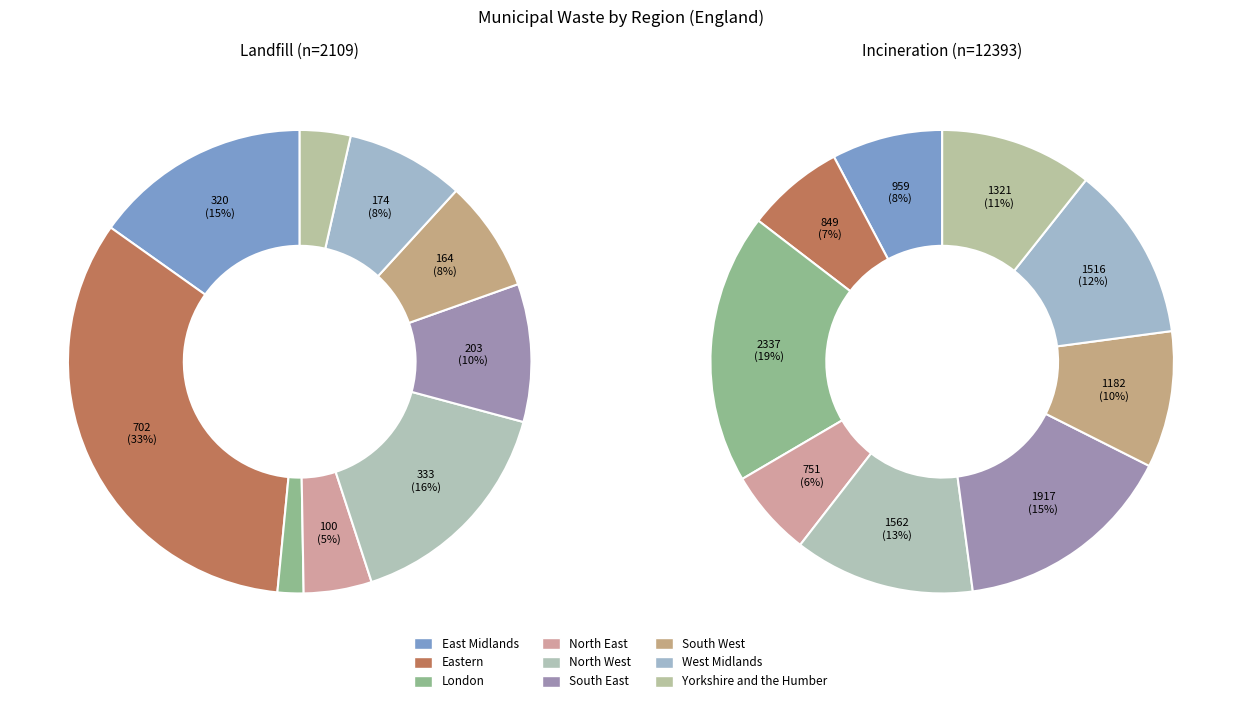

What percentage is the 4 slice, to the nearest percent?

16%